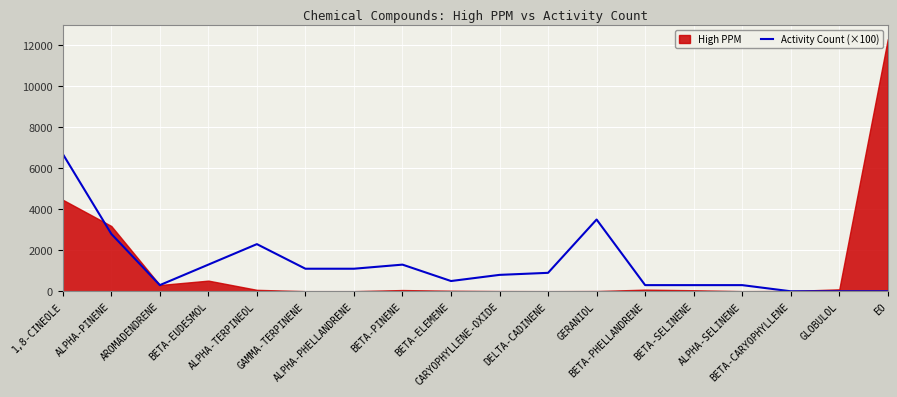

How many values exceed 900?

8